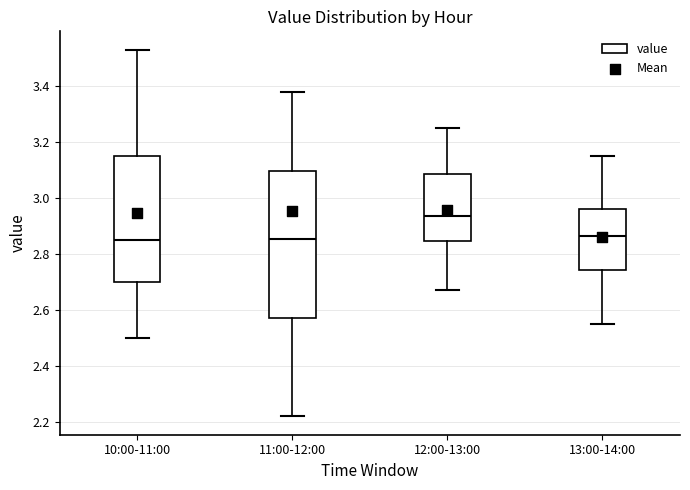

Reading left to right, transcribe this box plot: for each box, give where its median line is, the range the box spans, and where its two whiskers end, as read against the y-axis. The values are not printed on the chart, so give them approximately, as read against the axis.

10:00-11:00: median 2.86, box 2.70 to 3.16, whiskers 2.50 to 3.54
11:00-12:00: median 2.86, box 2.58 to 3.10, whiskers 2.22 to 3.38
12:00-13:00: median 2.94, box 2.84 to 3.08, whiskers 2.68 to 3.26
13:00-14:00: median 2.86, box 2.74 to 2.96, whiskers 2.56 to 3.16